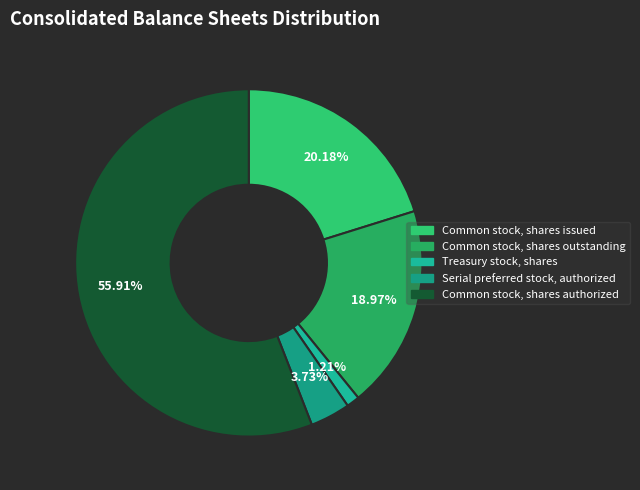

To the nearest percent, what is the average slice percentage?

20%